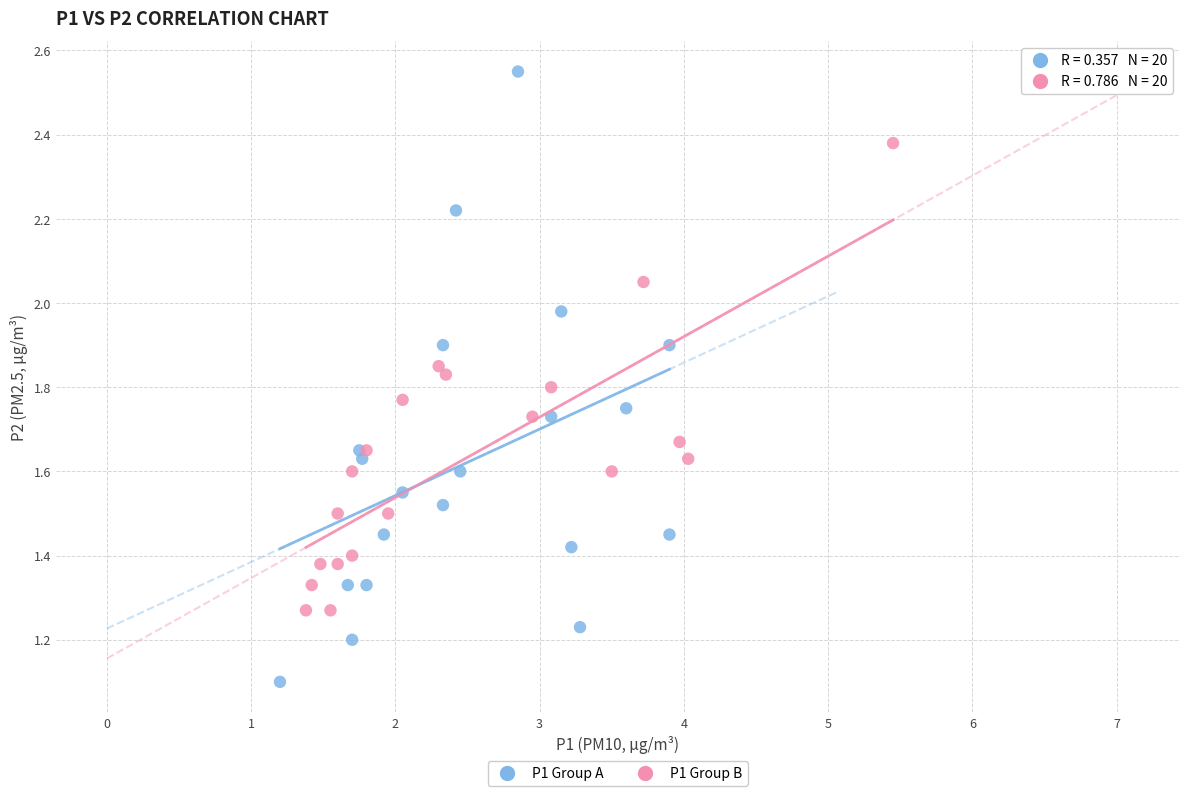

Which series contains the highest Y value?

P1 Group A